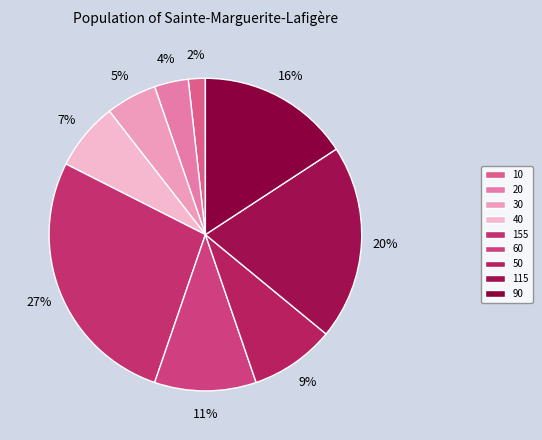

Combined, do 60 and 40 account for over 50%?

No